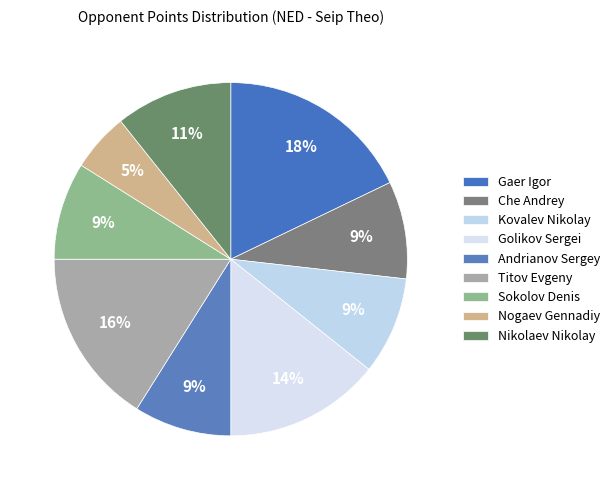

How many slices are in this pie chart?

9